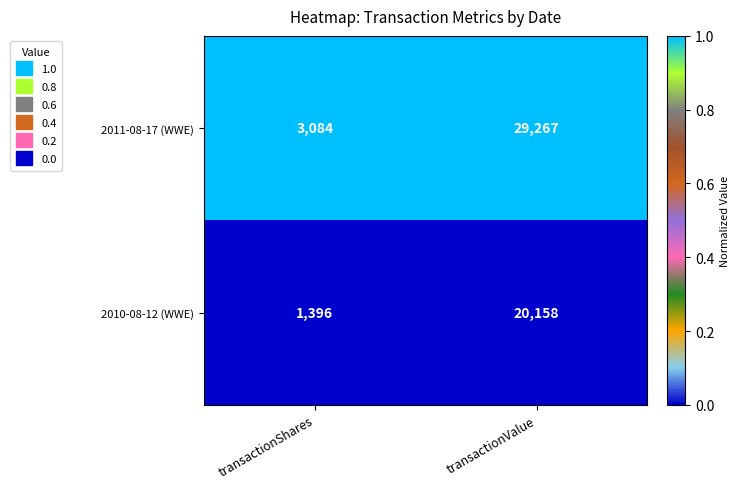

What is the spread (max minus min) of values at transactionShares?

1688